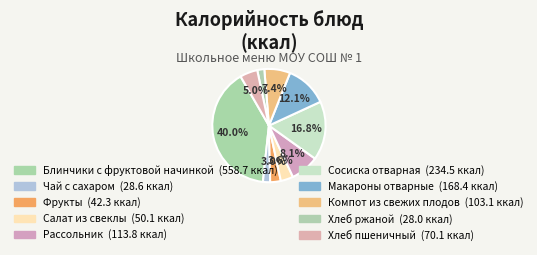

Is there any slice that represents more than half of the pie?

No